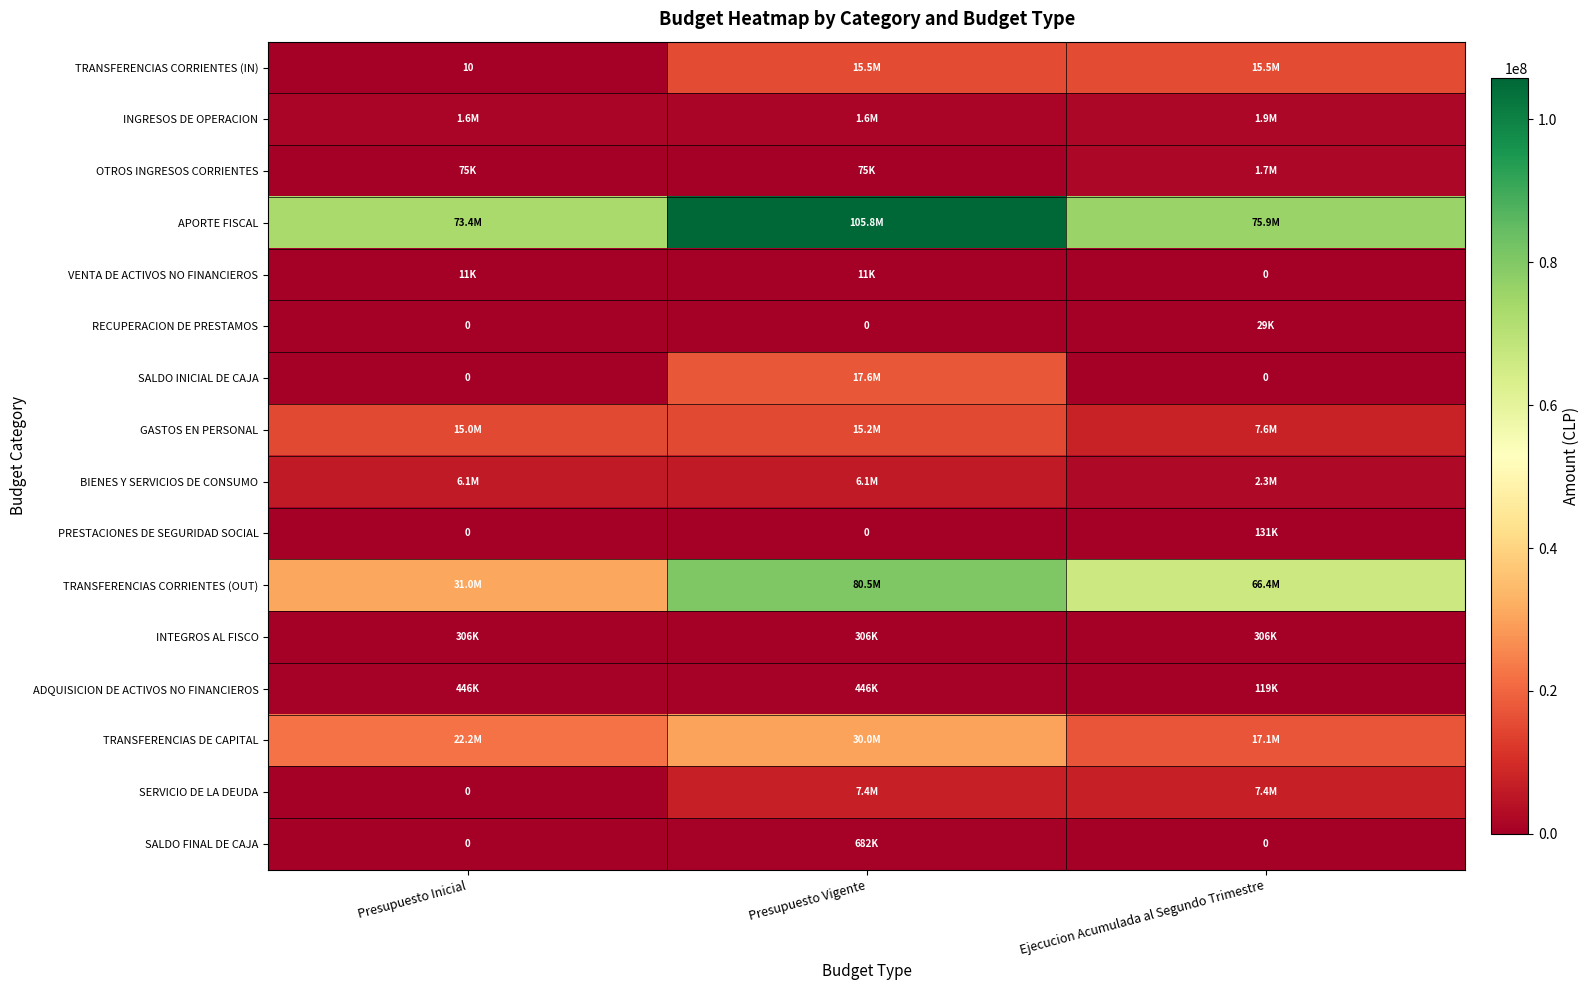

List the labels in order of ADQUISICION DE ACTIVOS NO FINANCIEROS value, largest first.

Presupuesto Inicial, Presupuesto Vigente, Ejecucion Acumulada al Segundo Trimestre